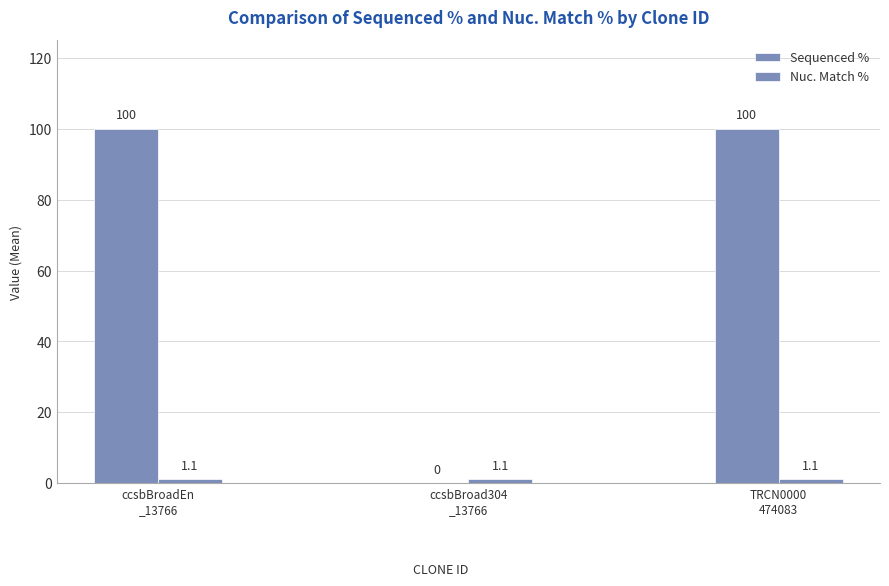

Reading right to left, list all the values displayed in this chart.

Sequenced %: TRCN0000
474083=100.0	ccsbBroad304
_13766=0.0	ccsbBroadEn
_13766=100.0
Nuc. Match %: TRCN0000
474083=1.1	ccsbBroad304
_13766=1.1	ccsbBroadEn
_13766=1.1